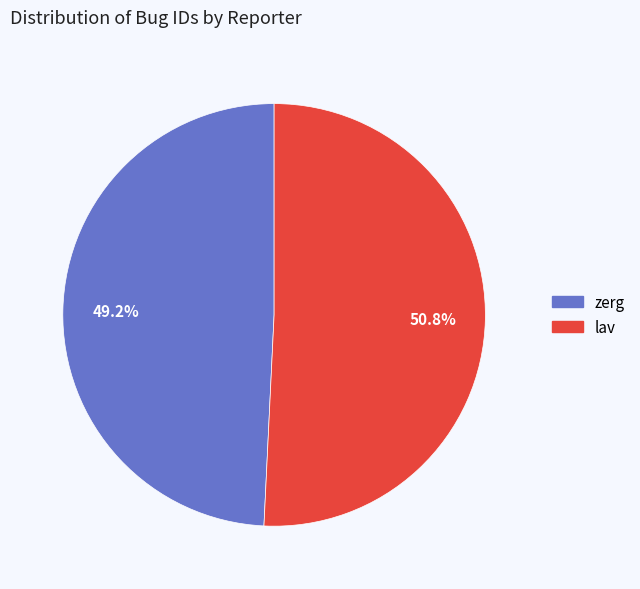

How many segments does this pie chart have?

2